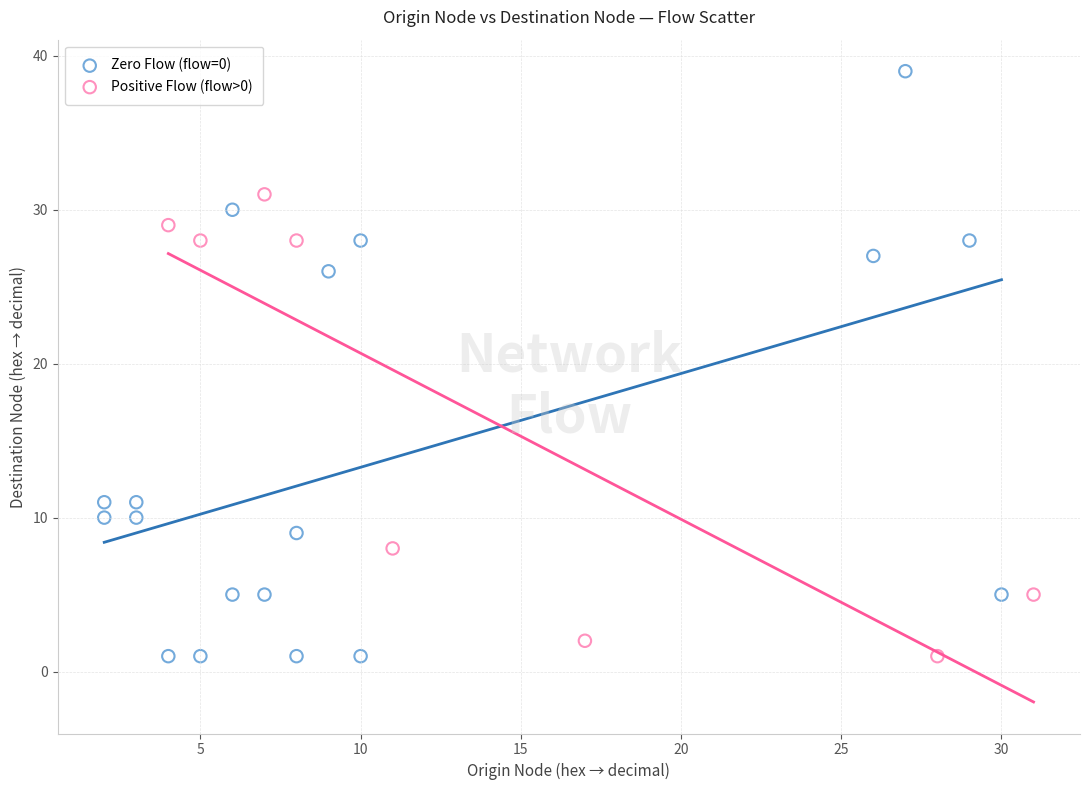

What are all the series names shown in the legend?

Zero Flow (flow=0), Positive Flow (flow>0)